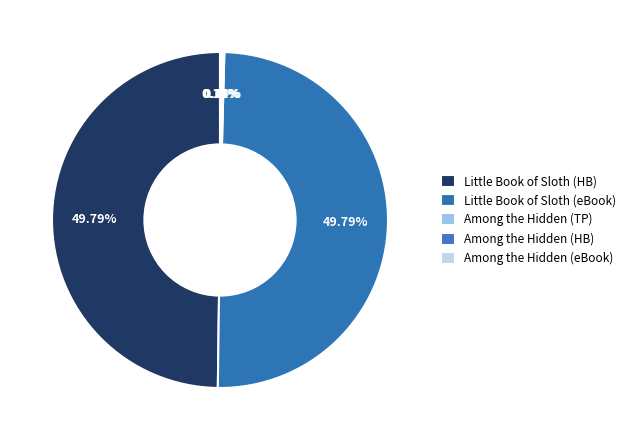

Rank the categories by value from lowest to highest.

9780689824753, 9780689817007, 9780689848070, 9781442445574, 9781442445581